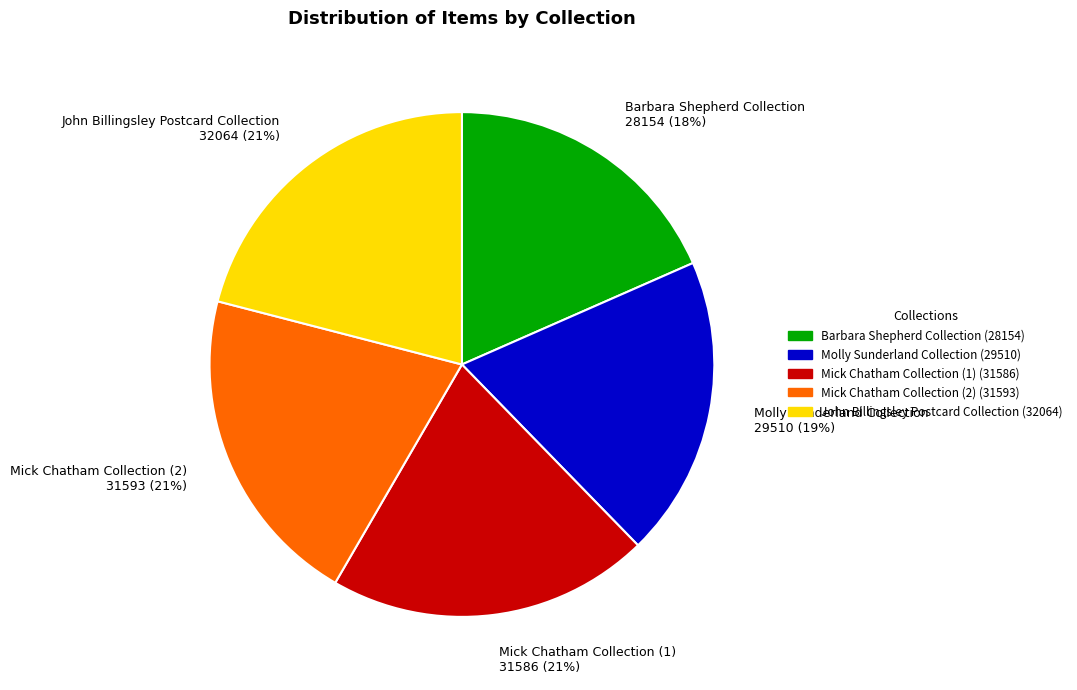

Count the number of slices in the pie.

5